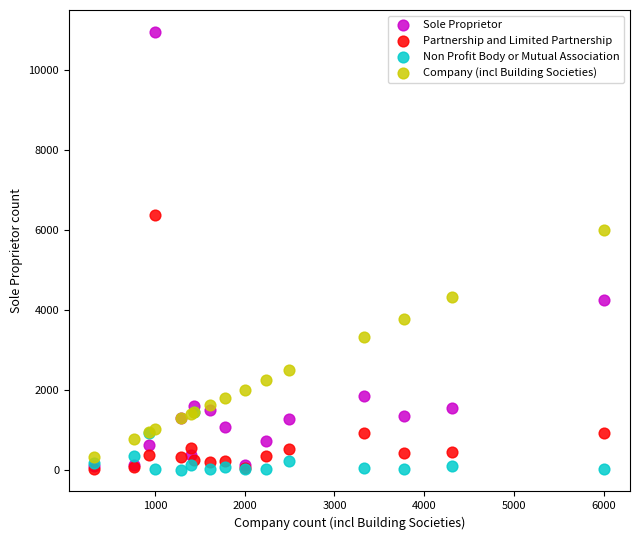

In the Partnership and Limited Partnership series, what Y value is closest to 3195?

920